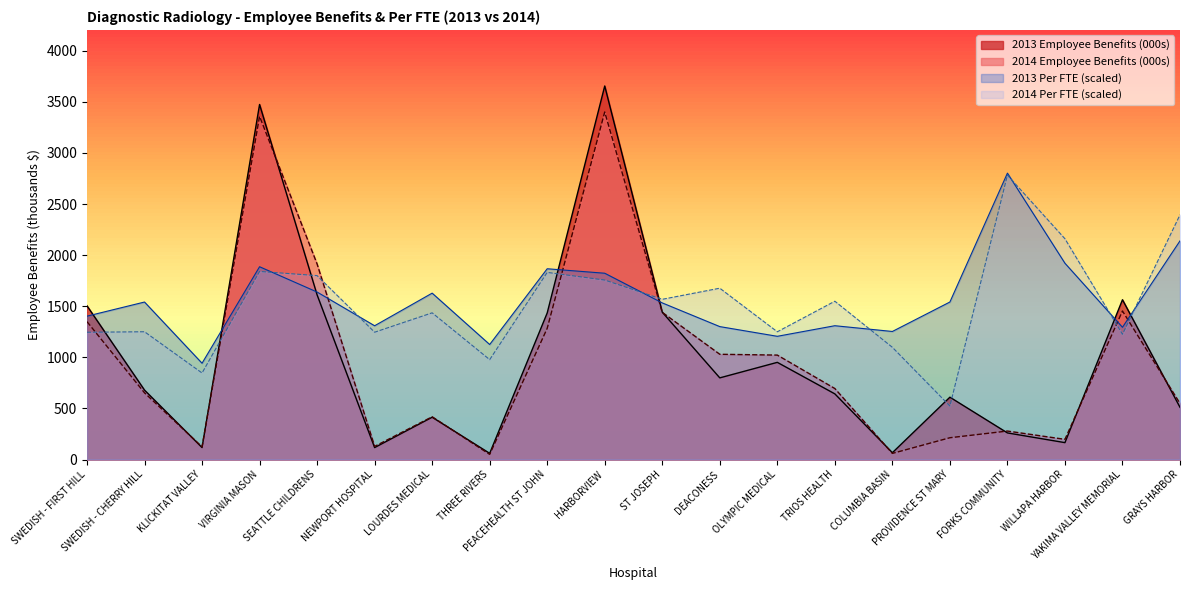

At how many categories does at least one series exceed 2761?

3